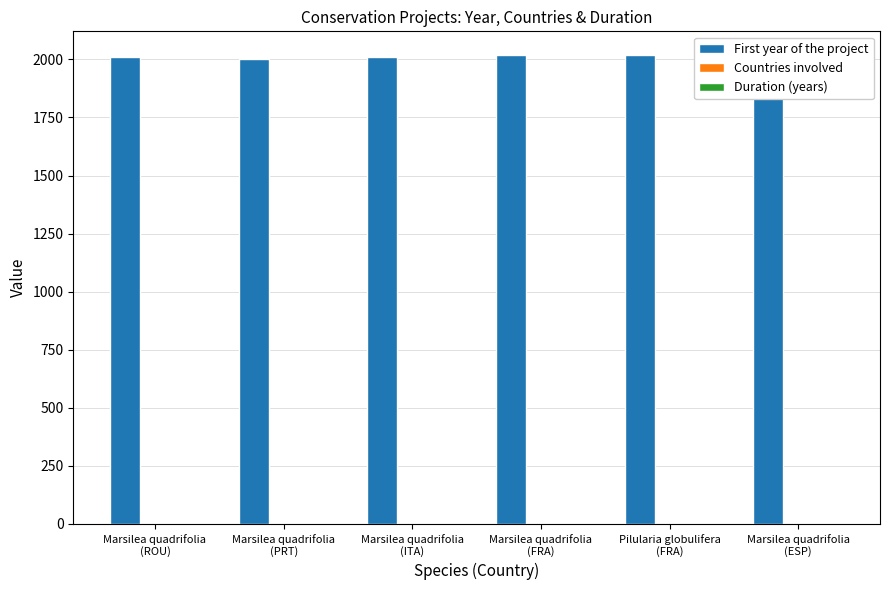

What is the sum of all First year of the project values?

12076